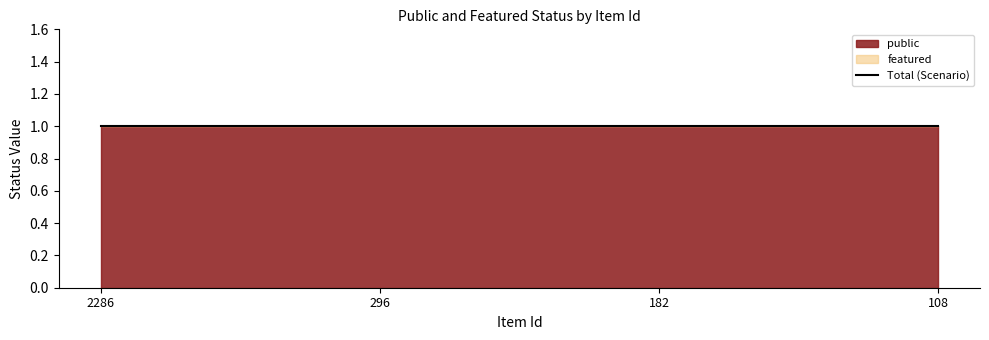

Does the chart have visible grid lines?

No